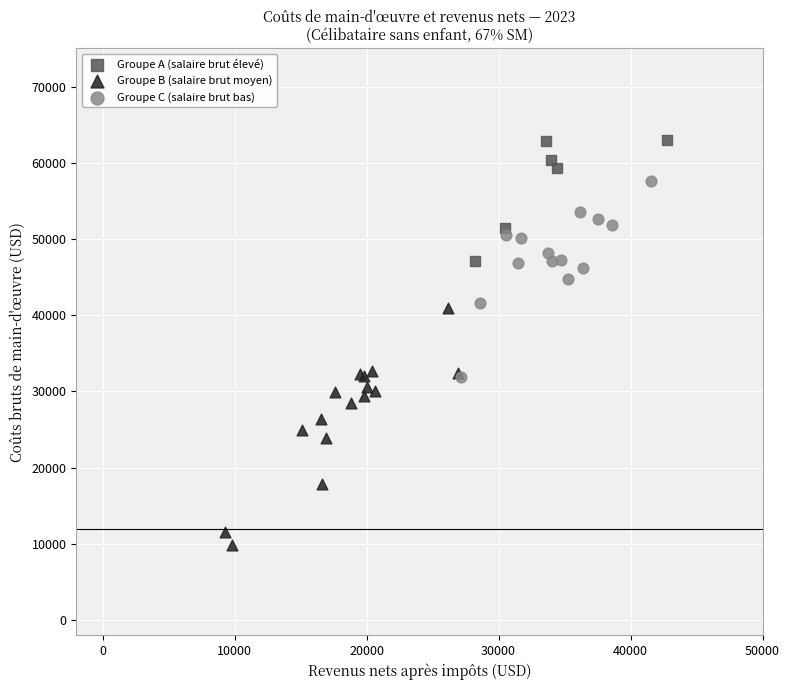

Which series contains the highest Y value?

Groupe A (salaire brut élevé)